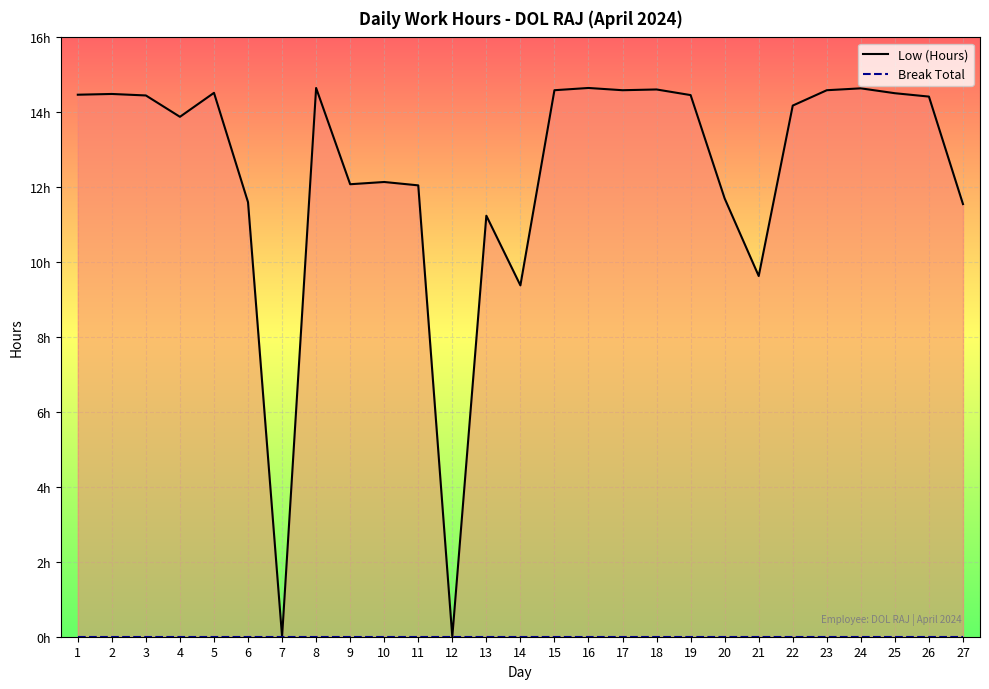

Where is the first local maximum for Low (Hours)?

2